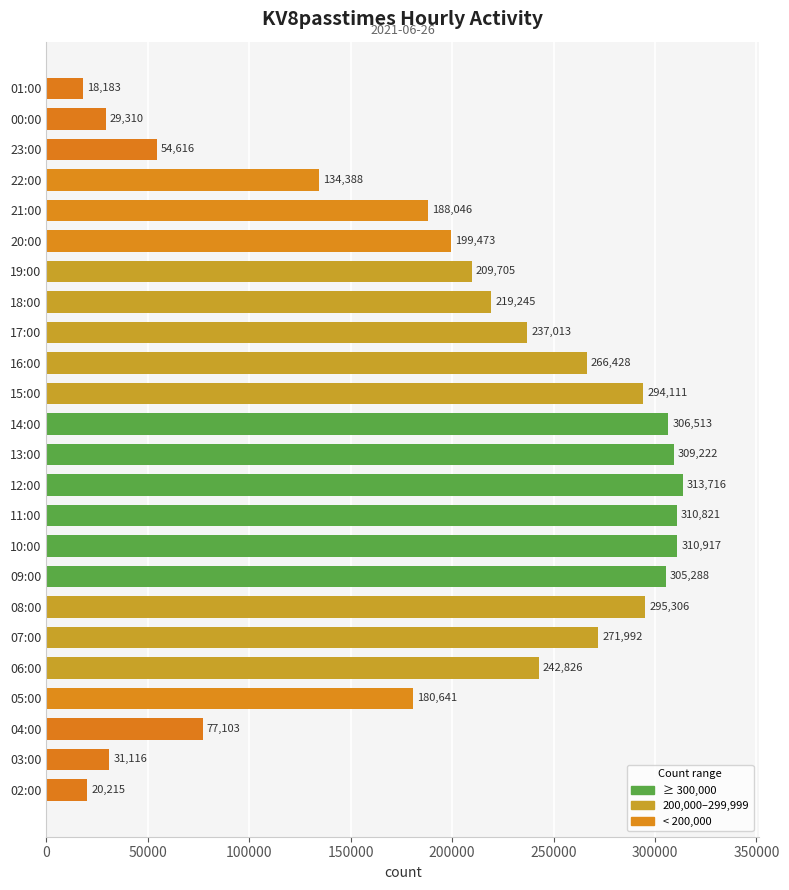

Reading bottom to top, transcribe all the data shown in this chart.

02:00=20215	03:00=31116	04:00=77103	05:00=180641	06:00=242826	07:00=271992	08:00=295306	09:00=305288	10:00=310917	11:00=310821	12:00=313716	13:00=309222	14:00=306513	15:00=294111	16:00=266428	17:00=237013	18:00=219245	19:00=209705	20:00=199473	21:00=188046	22:00=134388	23:00=54616	00:00=29310	01:00=18183